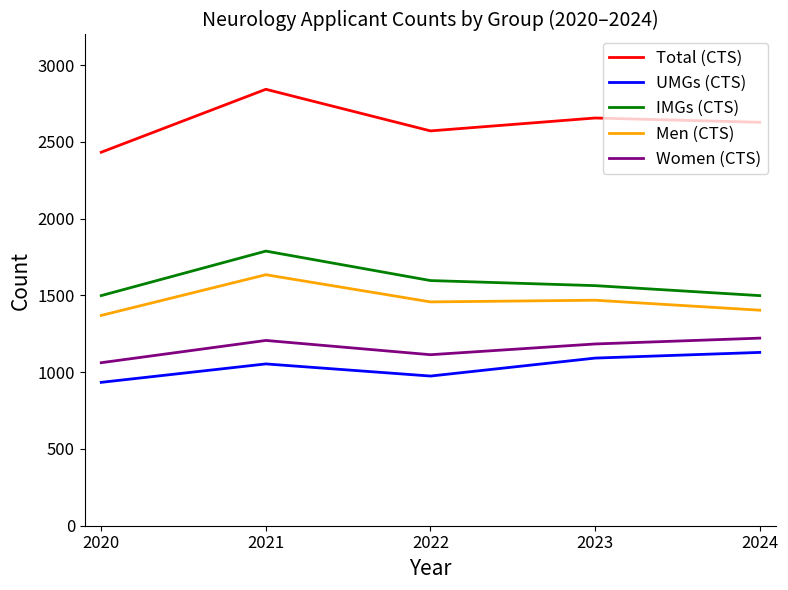

True or false: IMGs (CTS) has a value of 1499 at 2024.

True